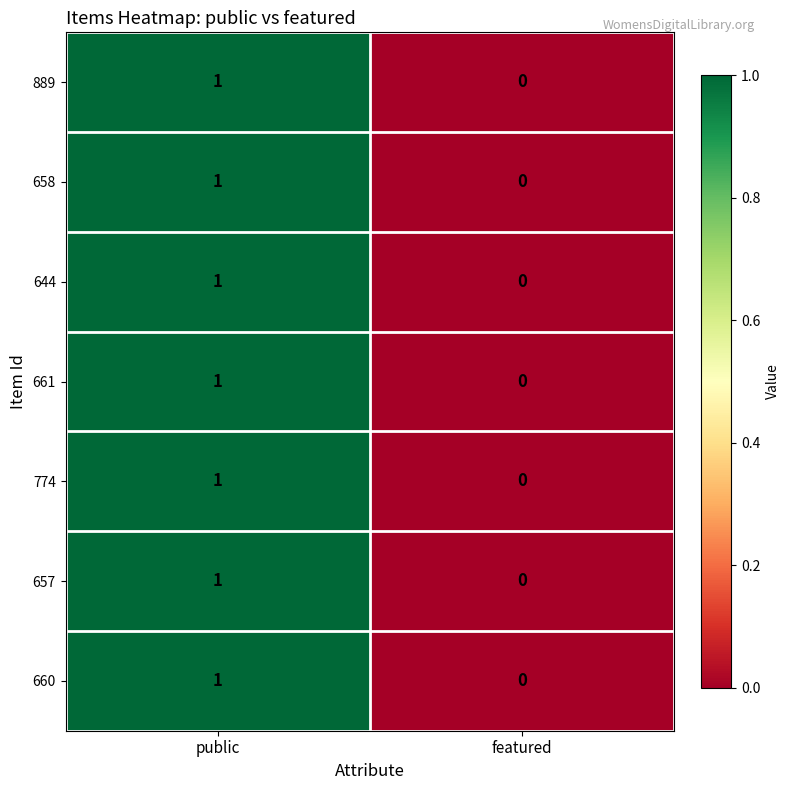

Reading right to left, list all the values displayed in this chart.

889: featured=0	public=1
658: featured=0	public=1
644: featured=0	public=1
661: featured=0	public=1
774: featured=0	public=1
657: featured=0	public=1
660: featured=0	public=1